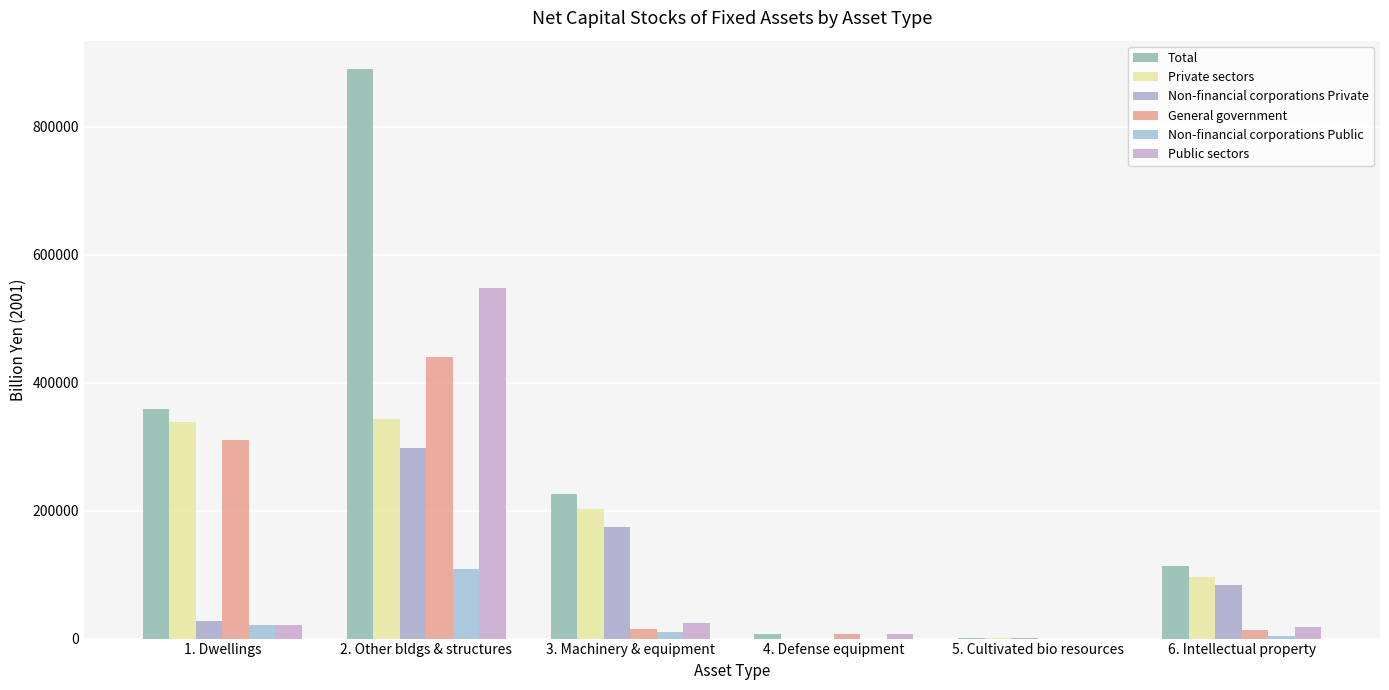

What is the label of the 4th bar from the left?

4. Defense equipment